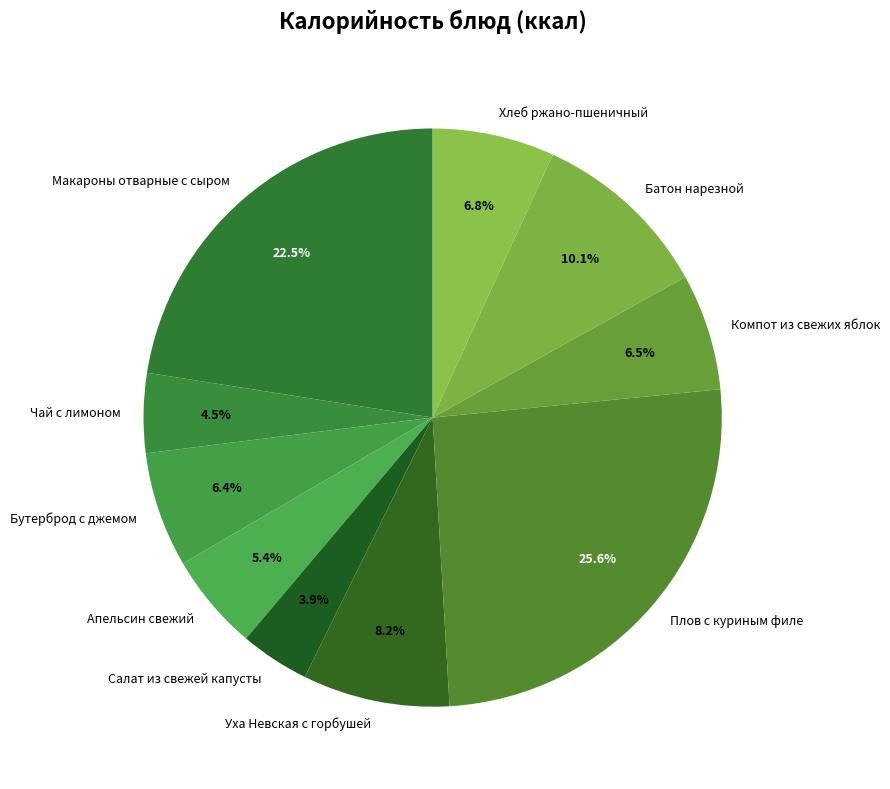

What is the ratio of the value at Плов с куриным филе to the value at Компот из свежих яблок?

3.9